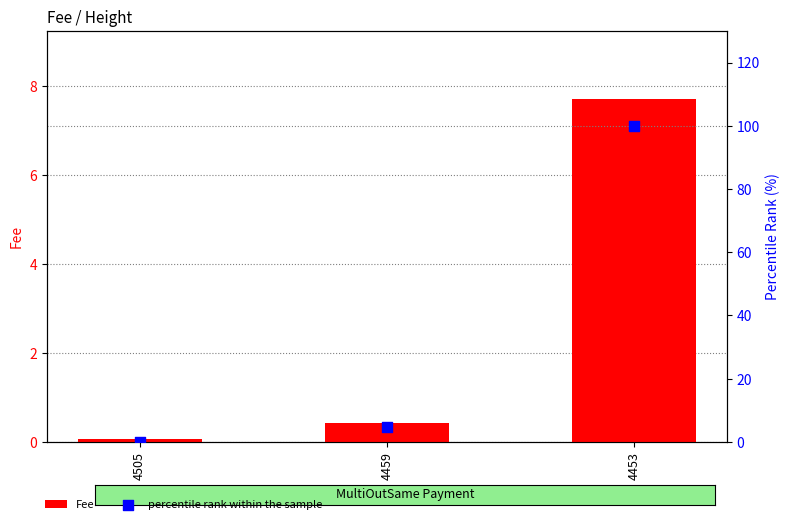

Which series has the largest total across all categories?

percentile rank within the sample